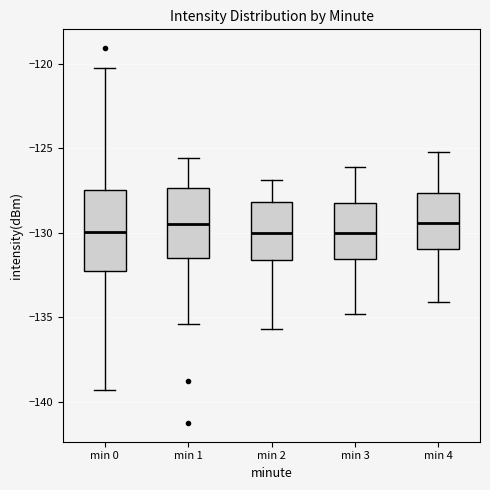

Which box is the tallest, from its lower edge to its upper edge?

min 0